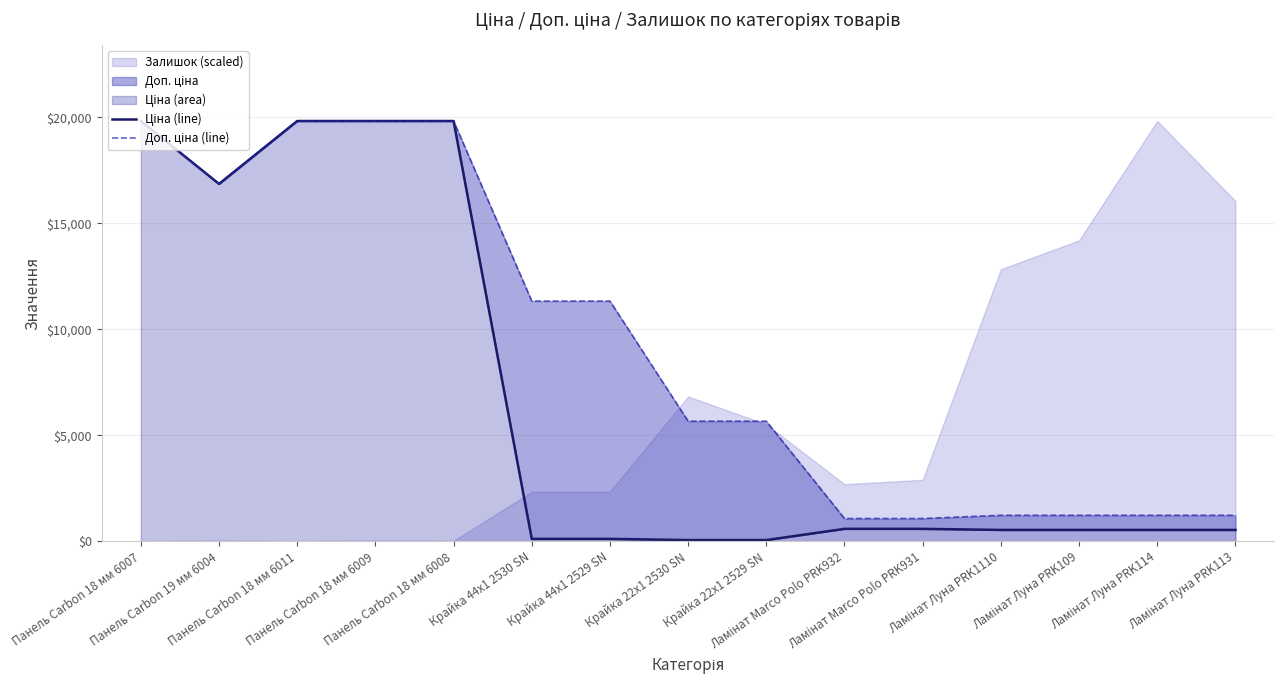

What position from the right is Ламінат Marco Polo PRK932?

6